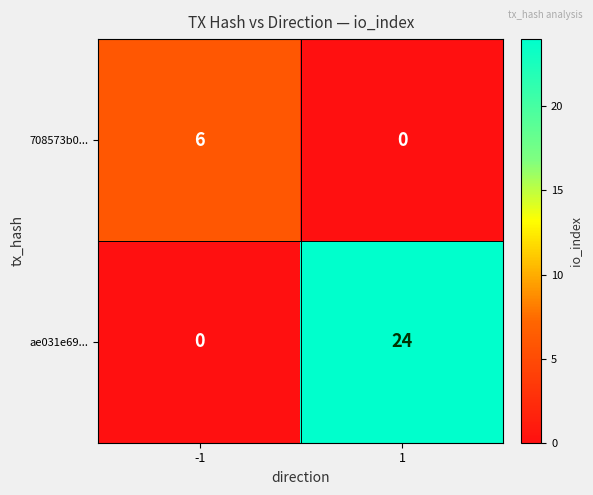

What is the maximum value shown in the chart?

24